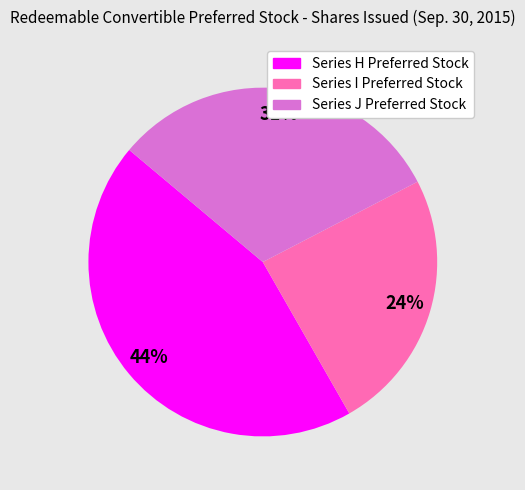

Which has a higher value, Series H Preferred Stock or Series I Preferred Stock?

Series H Preferred Stock